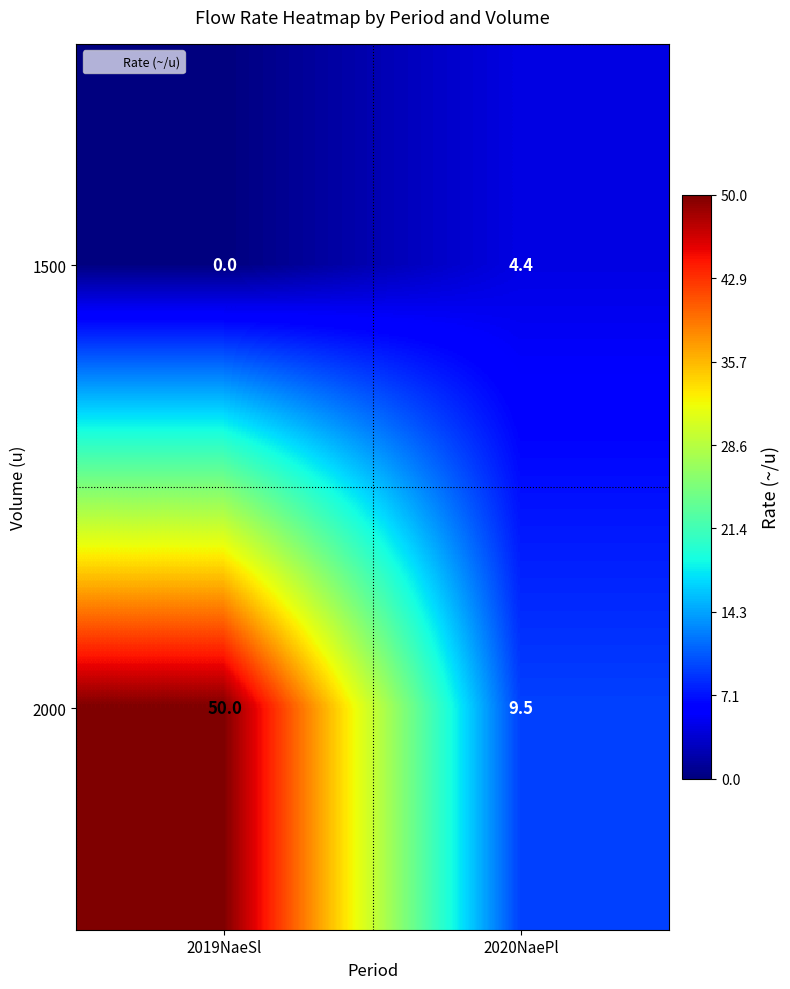

True or false: 2000 has a value of 4.4 at 2020NaePl.

False